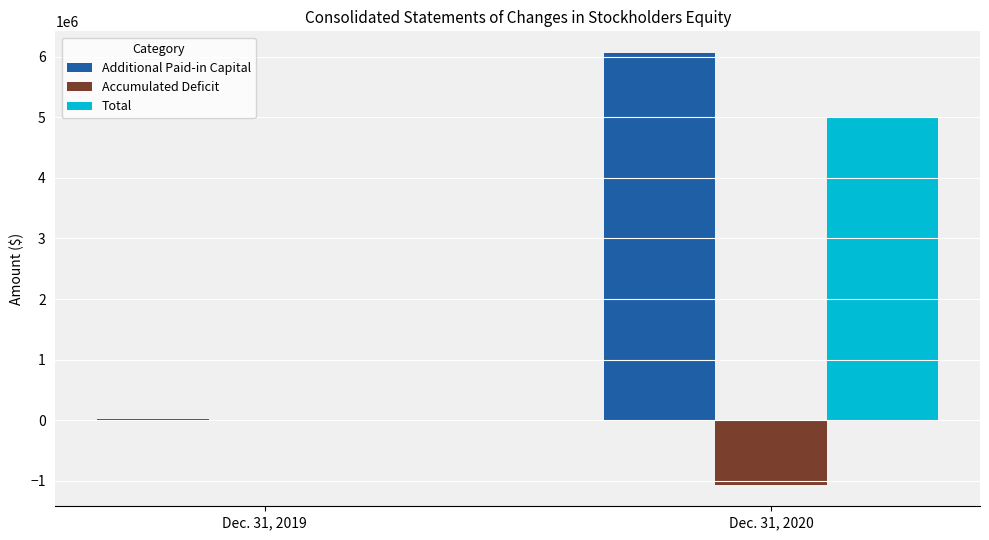

At which category is the sum across all series the highest?

Dec. 31, 2020